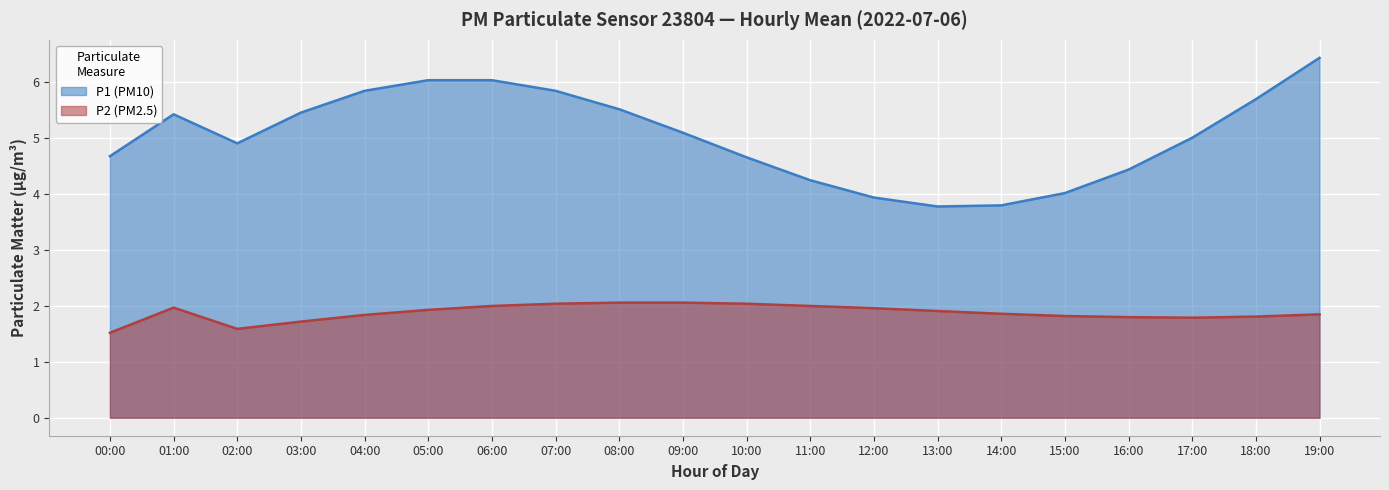

What is the total value across all series at 10:00?

6.7